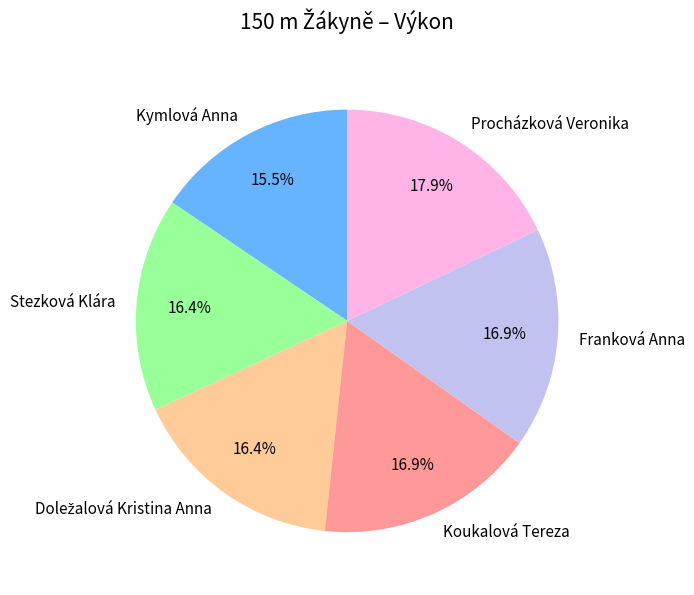

Is Franková Anna the majority of the pie?

No